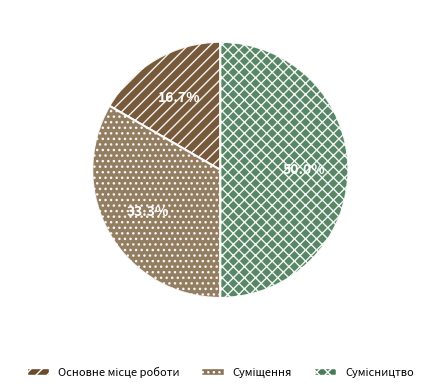

Count the number of slices in the pie.

3